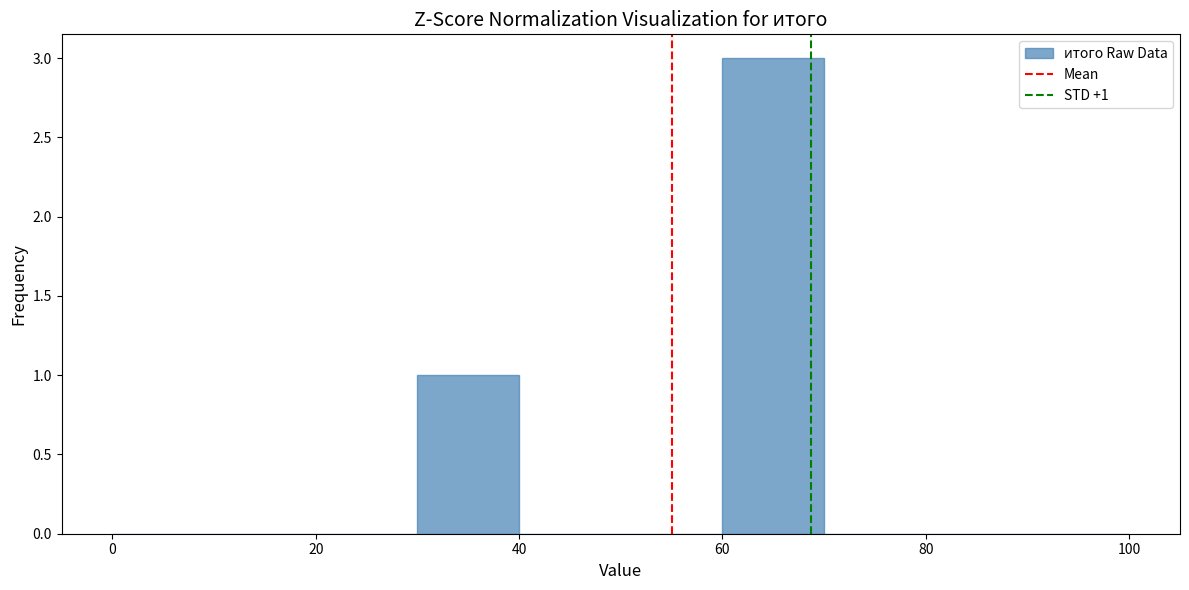

Which range on the x-axis has the tallest bar?

60 to 70